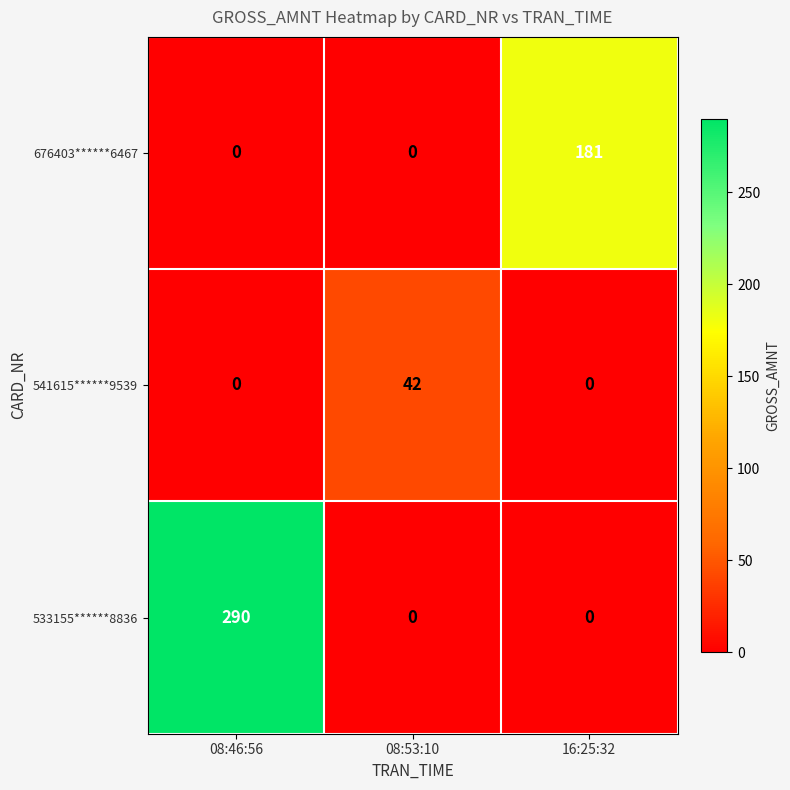

List the series in order of their overall mean, highest first.

533155******8836, 676403******6467, 541615******9539